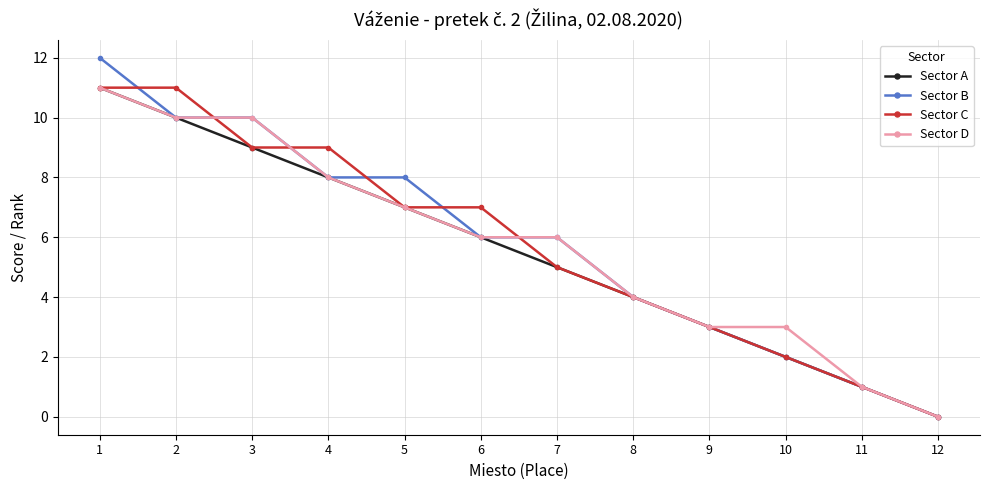

At which category is the sum across all series the highest?

1